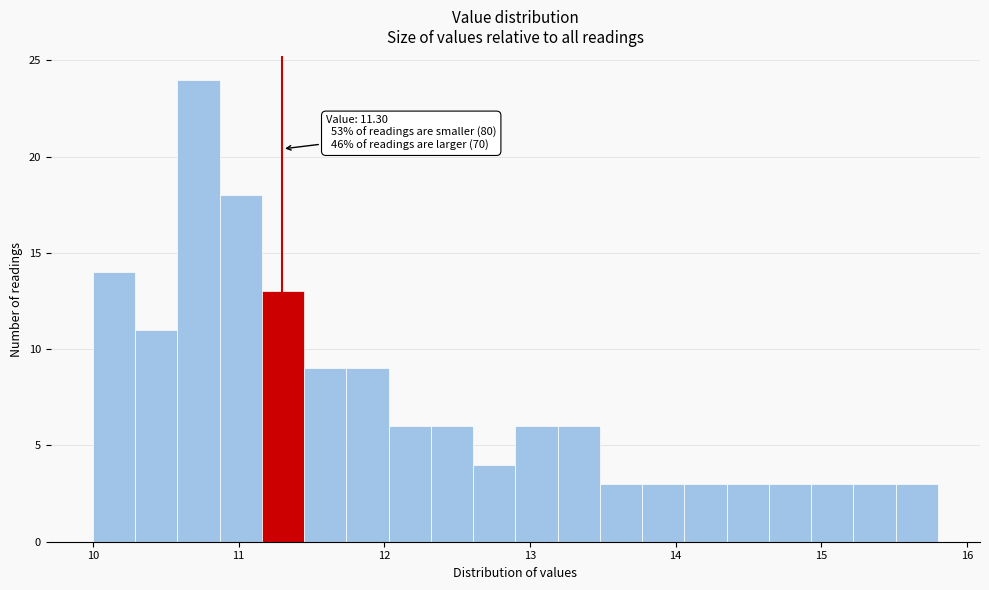

Read against the x-axis, roughly where is the centre of the tallest bar?

10.7